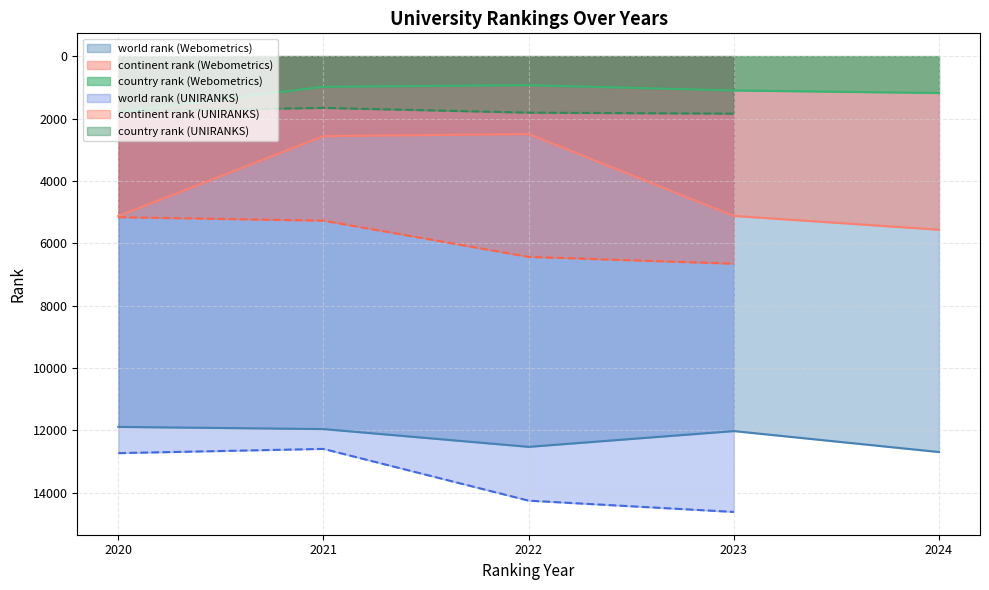

True or false: world rank (Webometrics) has a value of 6760 at 2021.

False